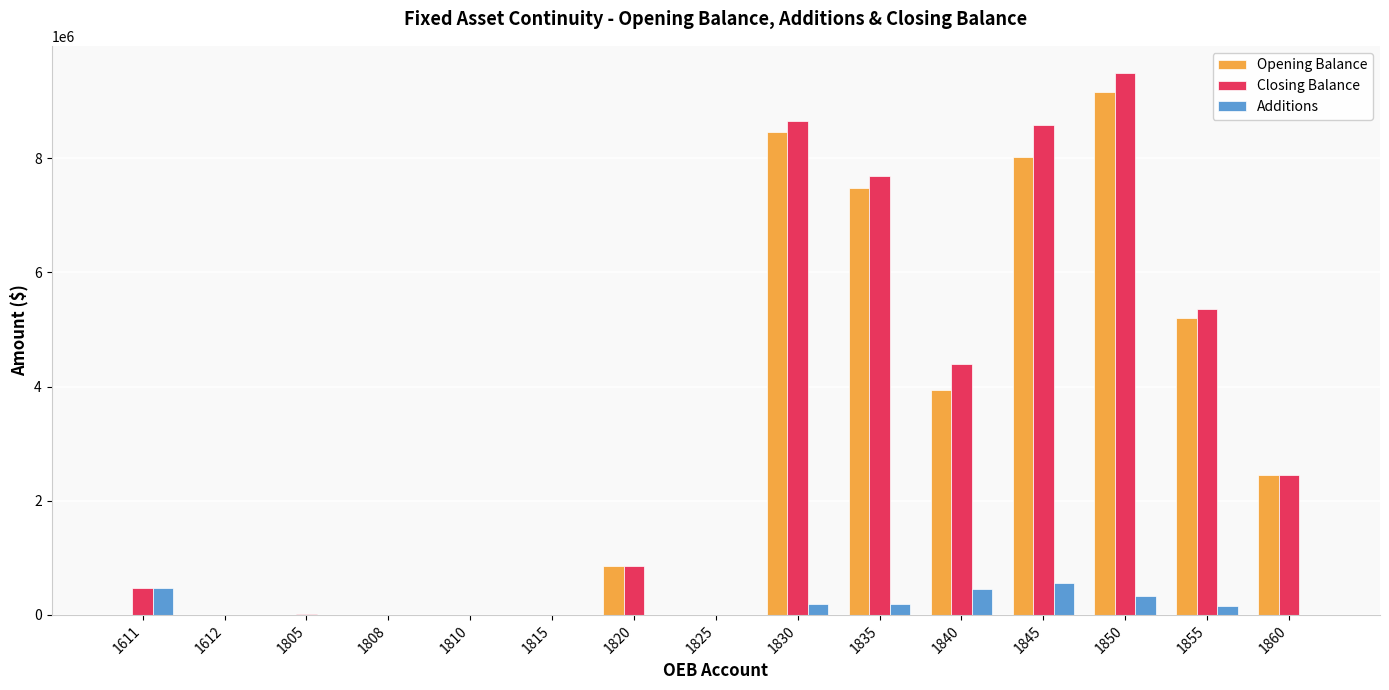

What is the highest value of the Opening Balance series?

9153188.8